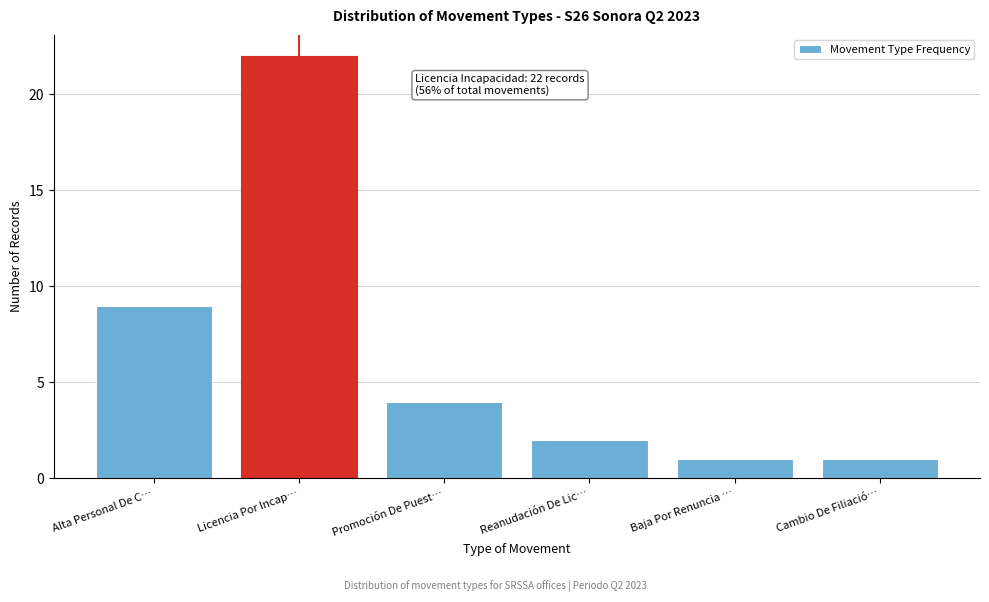

Reading left to right, list all the values displayed in this chart.

Alta Personal De C…=9	Licencia Por Incap…=22	Promoción De Puest…=4	Reanudación De Lic…=2	Baja Por Renuncia …=1	Cambio De Filiació…=1